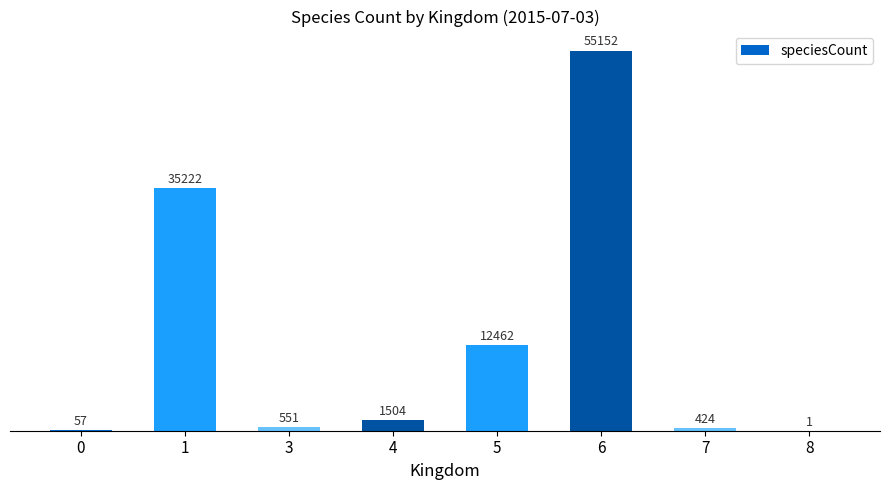

Where does the data first go above 1504?

1